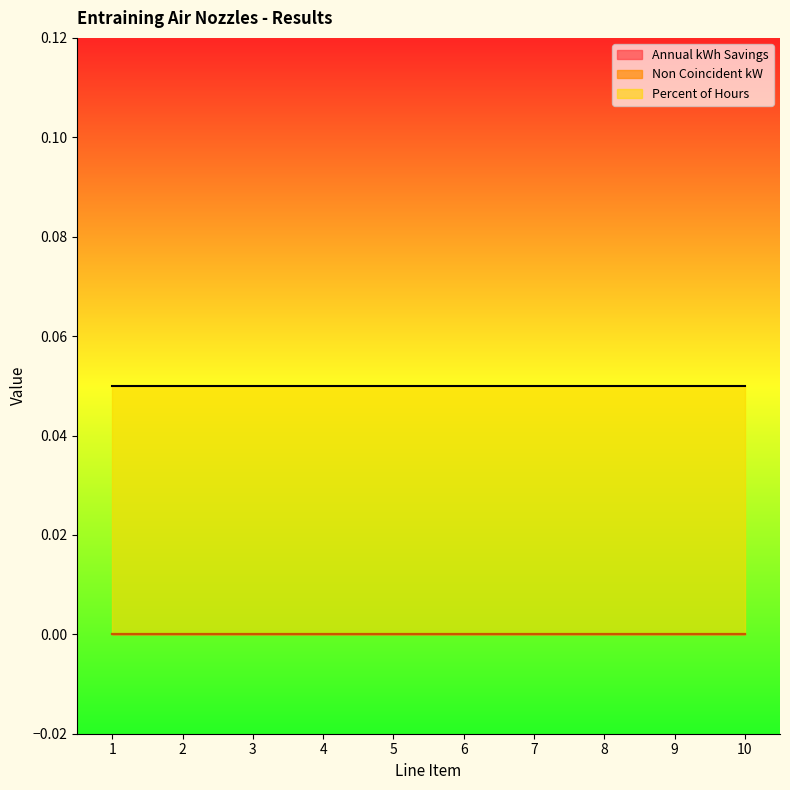

Is it true that Non Coincident kW equals 0.0 at 3?

True